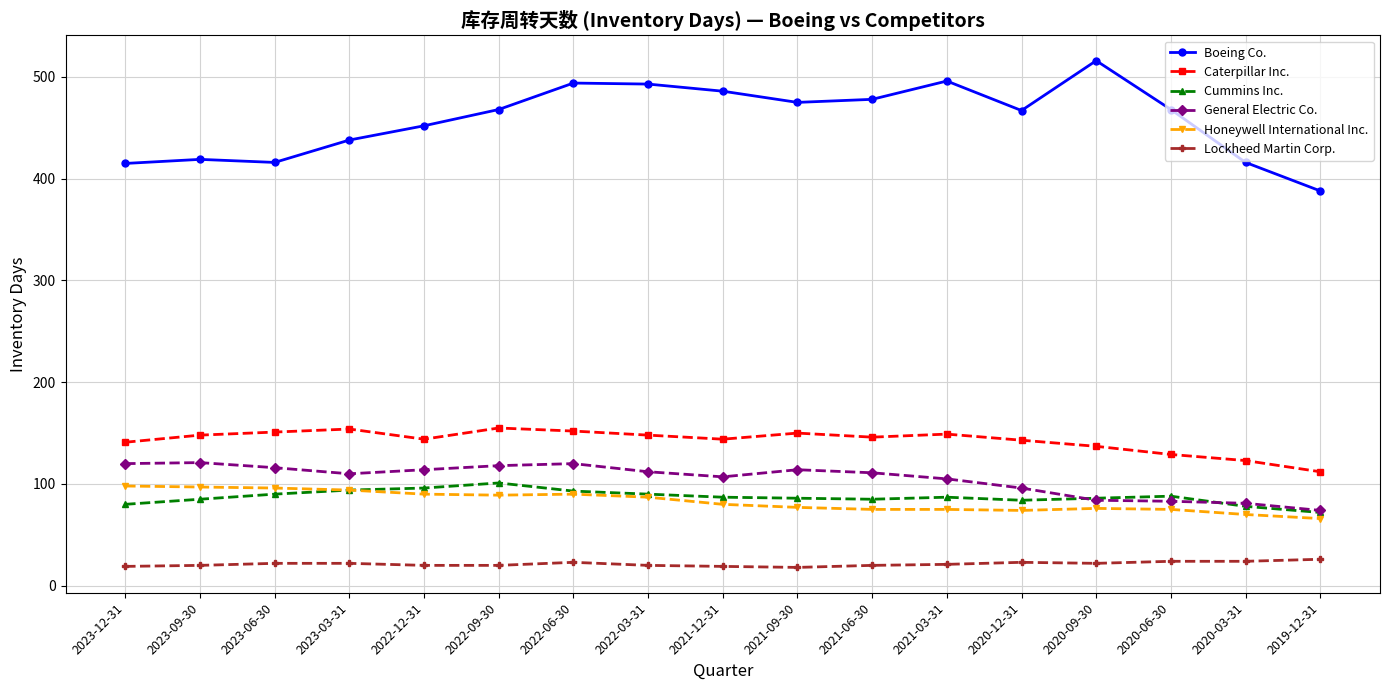

Which series changed the most between 2023-12-31 and 2023-03-31?

Boeing Co.